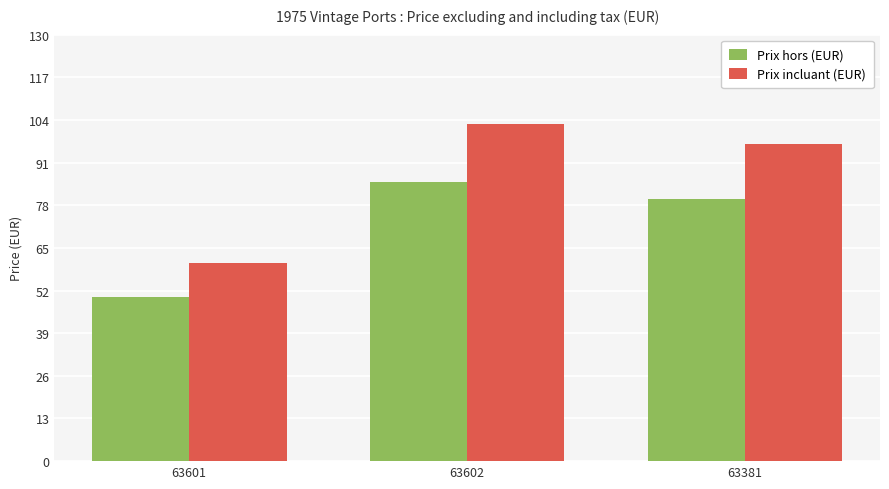

Is it true that Prix hors (EUR) equals 85.0 at 63602?

True